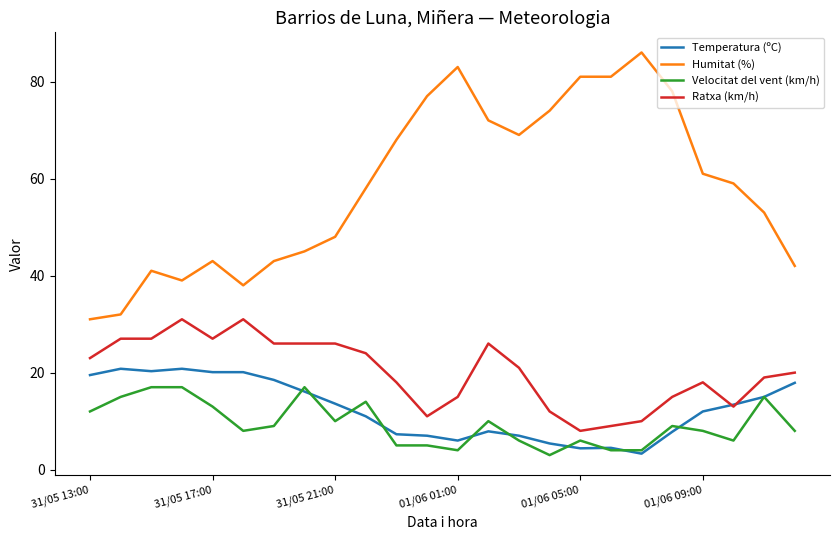

What is the lowest value of the Temperatura (ºC) series?

3.3